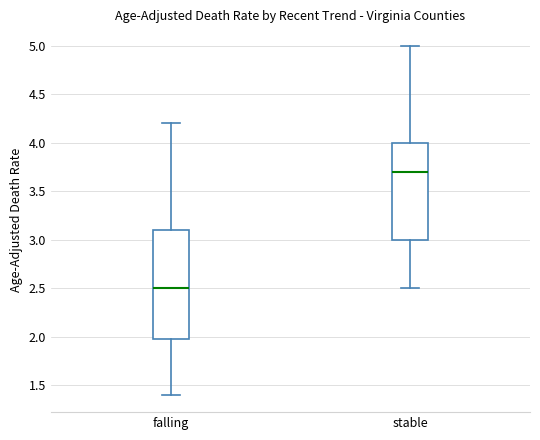

Where is the lower edge of the box for falling on the y-axis? The values are not printed on the chart, so give them approximately, as read against the axis.

2.0